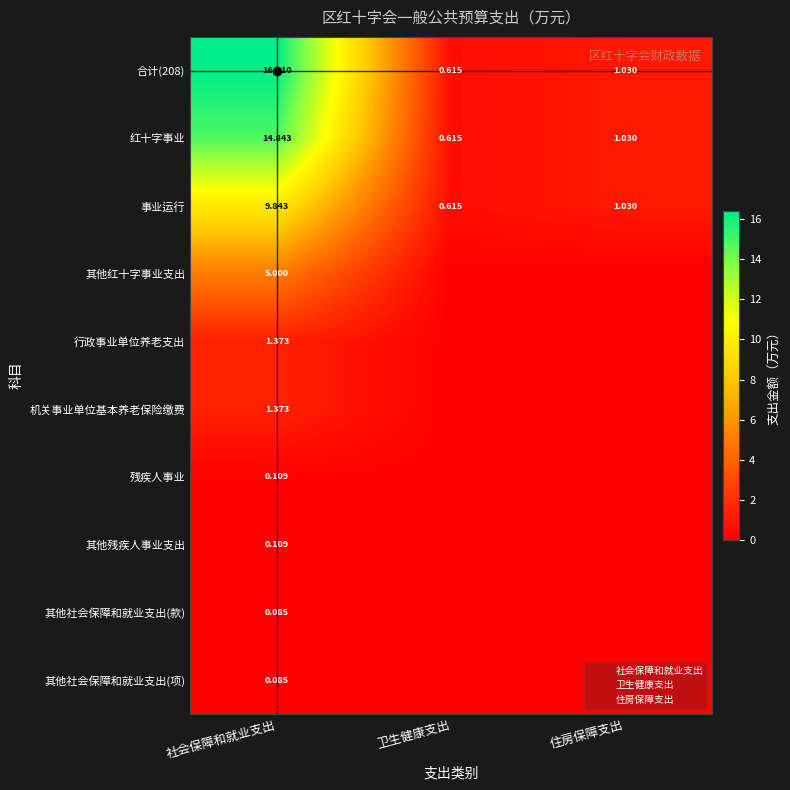

What is the difference between the maximum and second lowest values in the 合计(208) series?

15.4